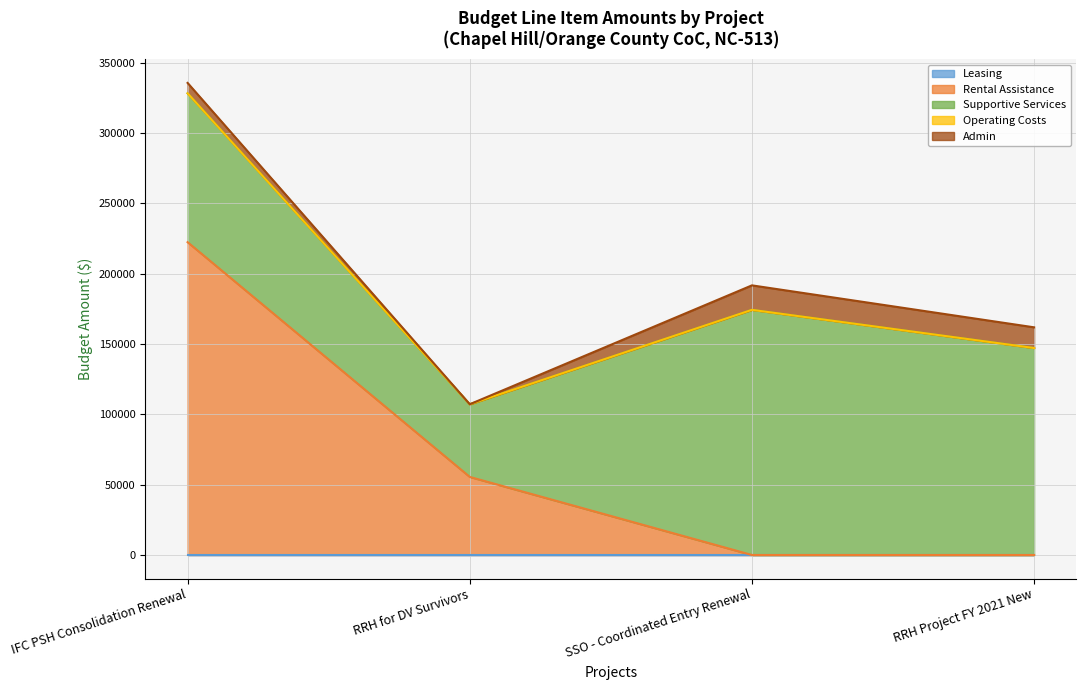

What is the difference between the second highest and second lowest values in the Rental Assistance series?

55524